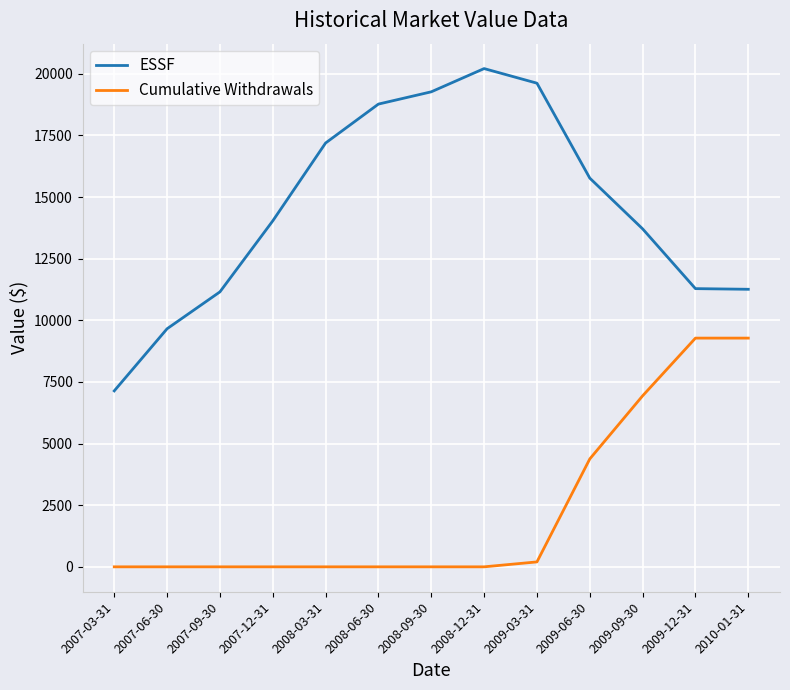

At how many categories does at least one series exceed 3580?

13